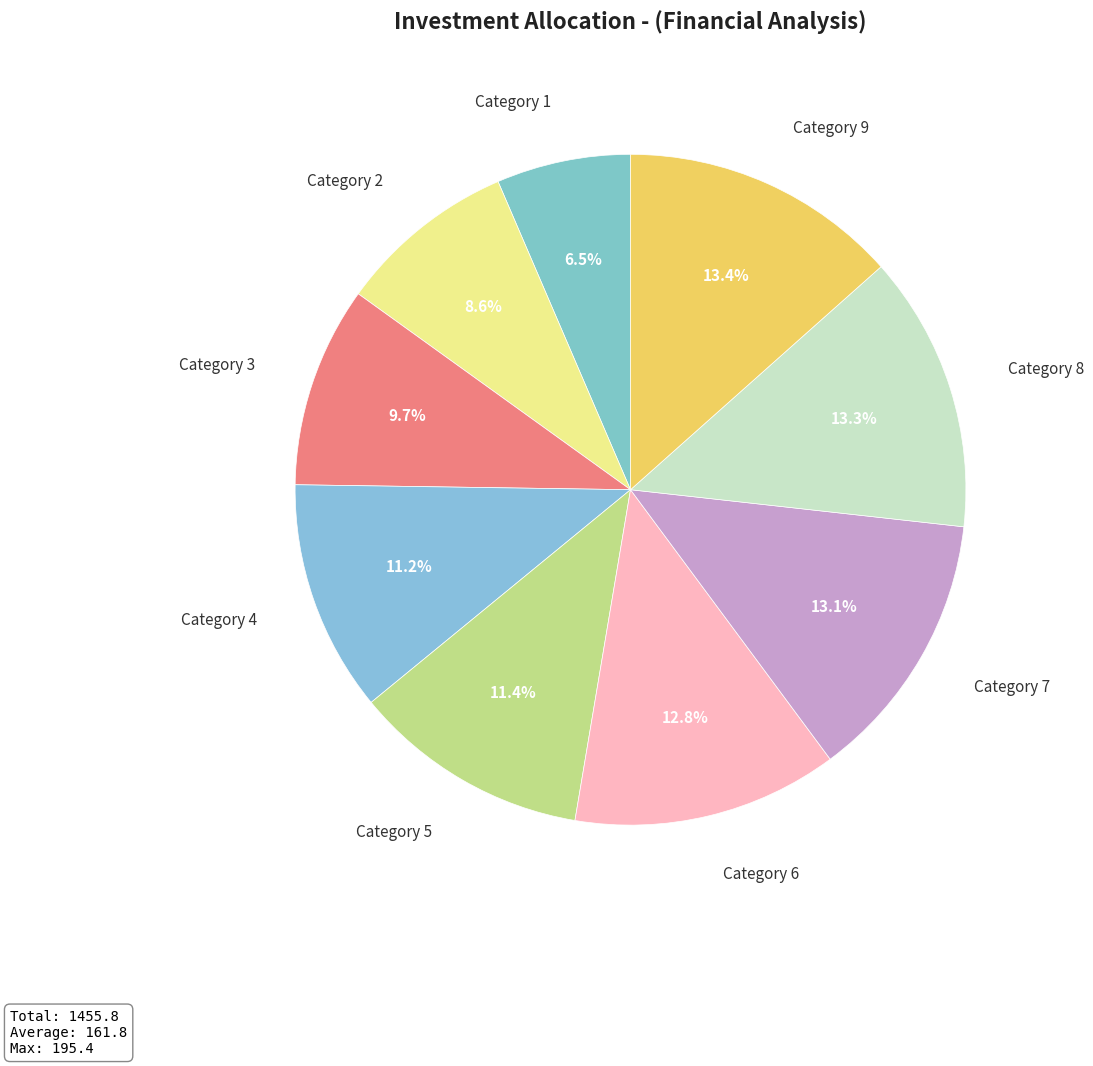

Which has a higher value, Category 1 or Category 7?

Category 7